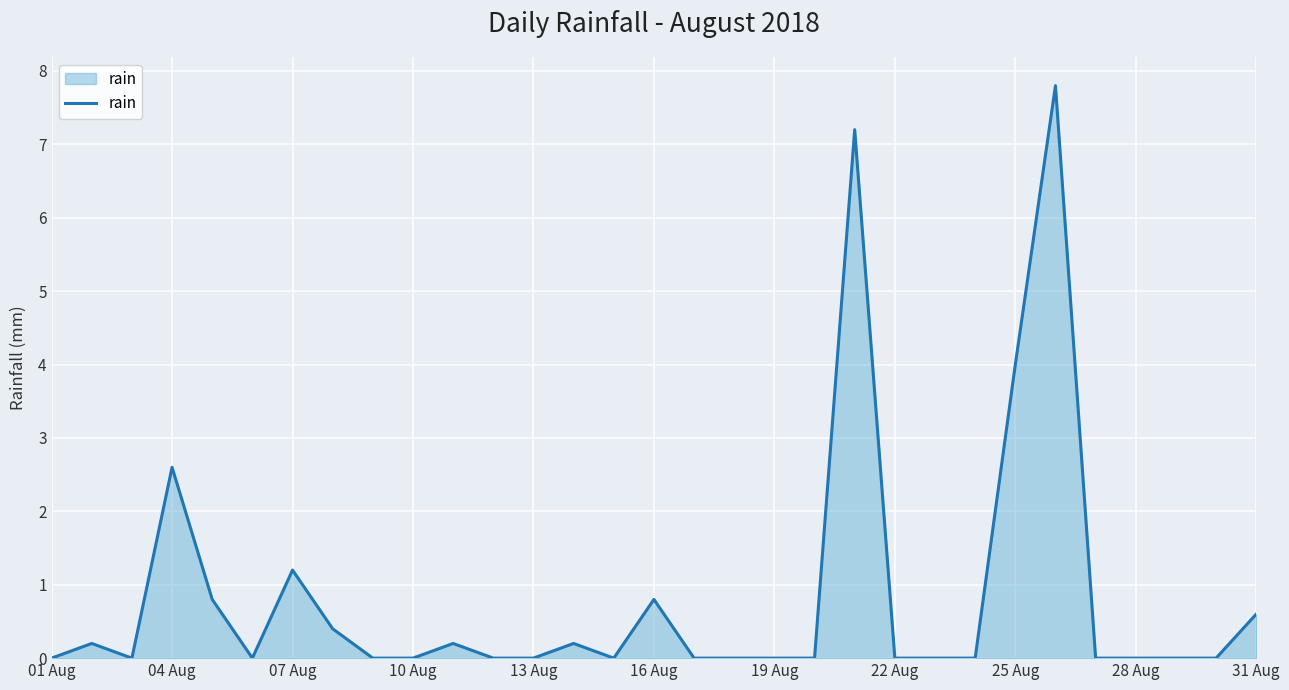

What is the difference between the maximum and minimum values?

7.8